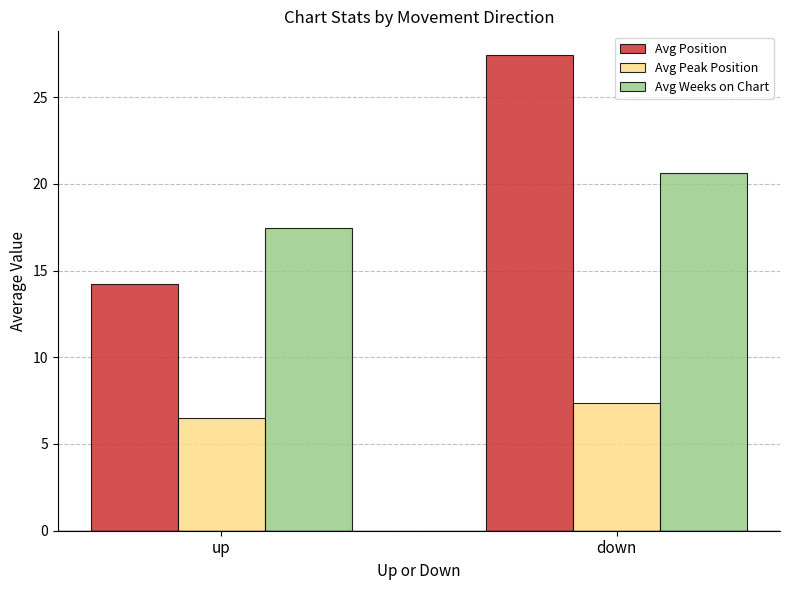

Which label corresponds to the largest value in the chart?

down